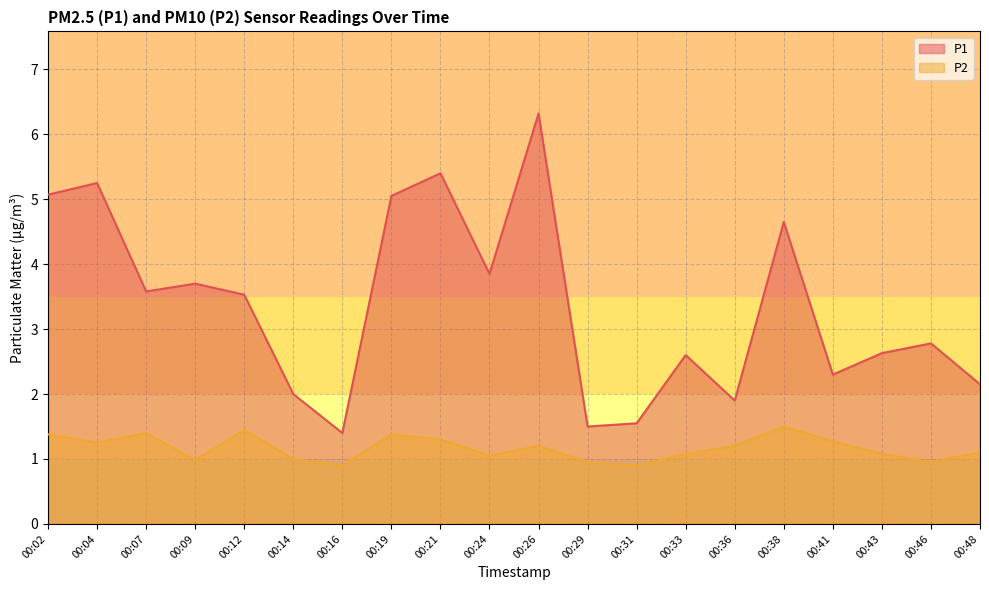

Reading left to right, extract all data points from this chart.

P1: 00:02=5.1	00:04=5.2	00:07=3.6	00:09=3.7	00:12=3.5	00:14=2.0	00:16=1.4	00:19=5.0	00:21=5.4	00:24=3.9	00:26=6.3	00:29=1.5	00:31=1.6	00:33=2.6	00:36=1.9	00:38=4.7	00:41=2.3	00:43=2.6	00:46=2.8	00:48=2.1
P2: 00:02=1.4	00:04=1.2	00:07=1.4	00:09=1.0	00:12=1.4	00:14=1.0	00:16=0.9	00:19=1.4	00:21=1.3	00:24=1.1	00:26=1.2	00:29=0.9	00:31=0.9	00:33=1.1	00:36=1.2	00:38=1.5	00:41=1.3	00:43=1.1	00:46=0.9	00:48=1.1